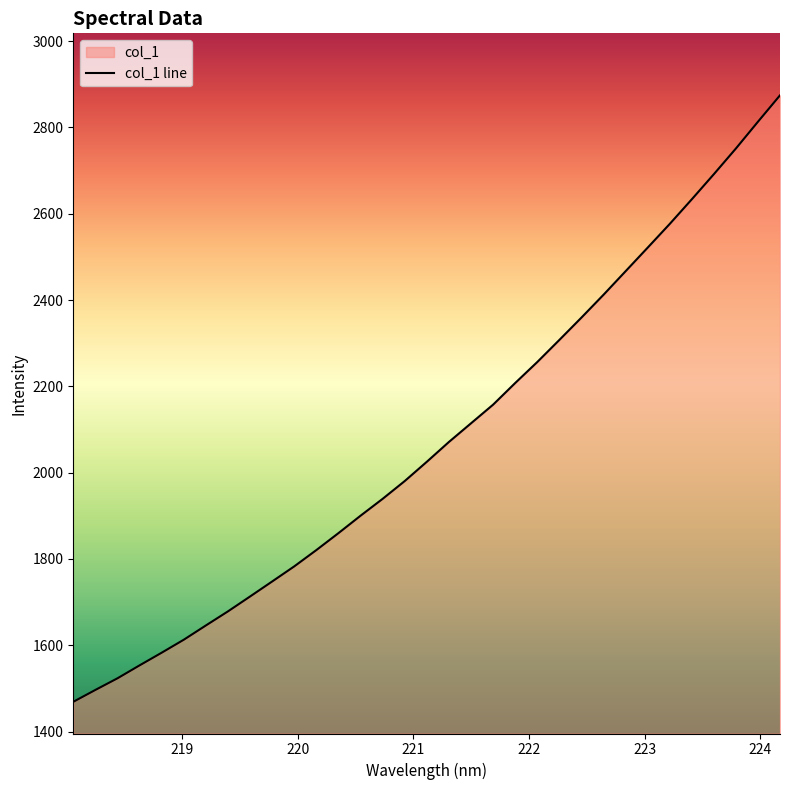

What is the smallest value displayed?

1468.8